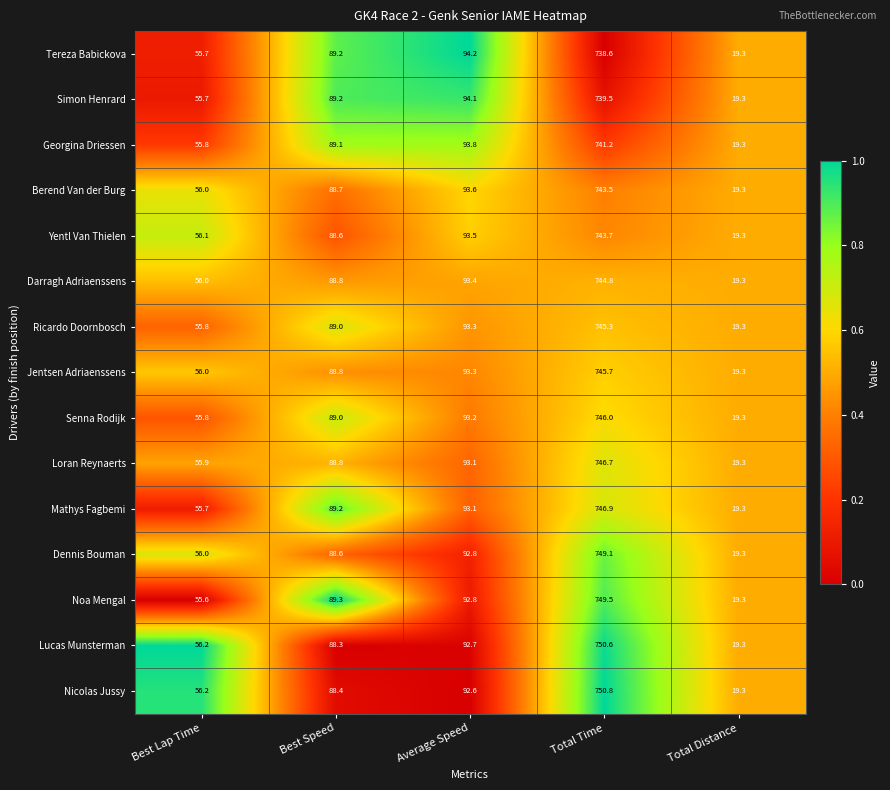

What is the total value across all series at Total Time?

11181.9